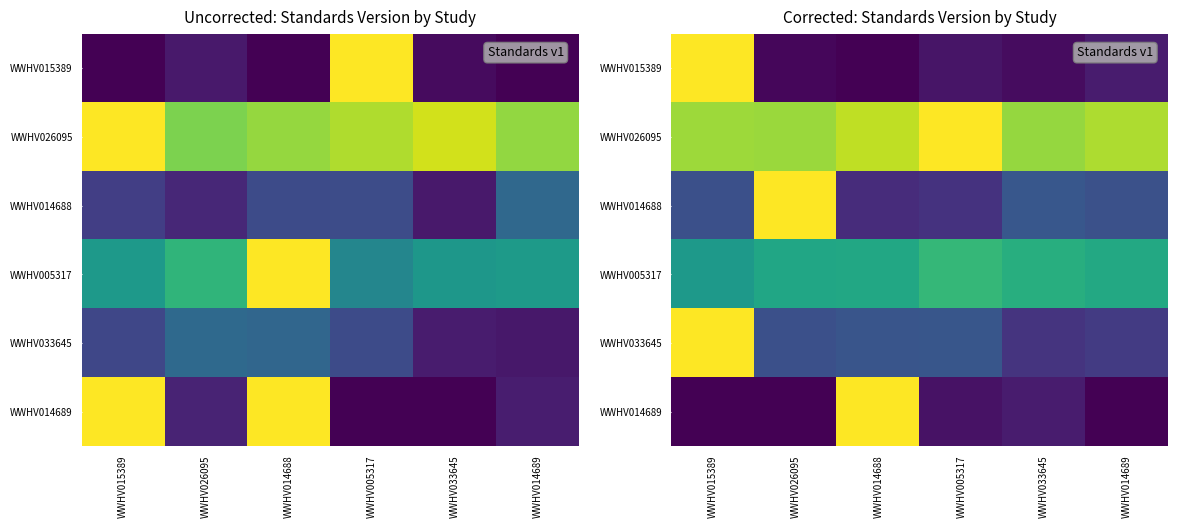

How many data points in WWHV014689 are above 0?

3